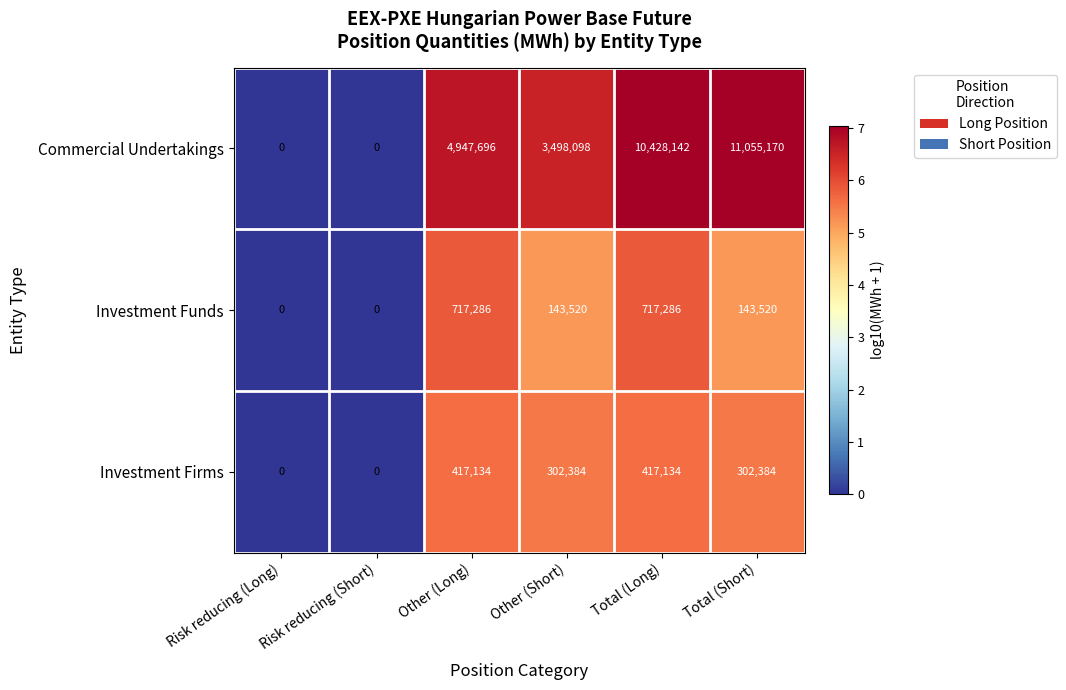

What is the difference between the second highest and minimum values in the Investment Firms series?

417134